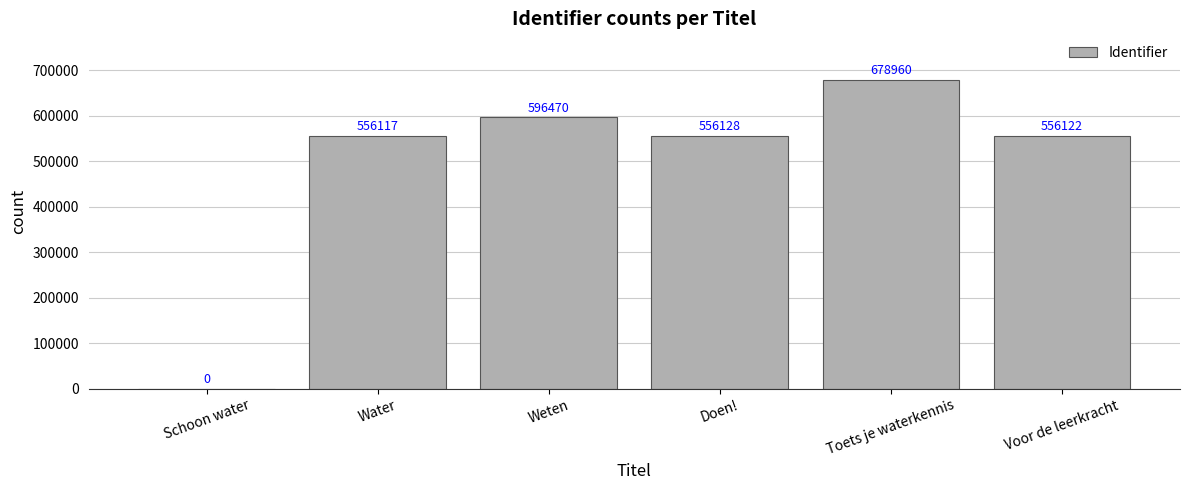

What is the sum of all values?

2943797